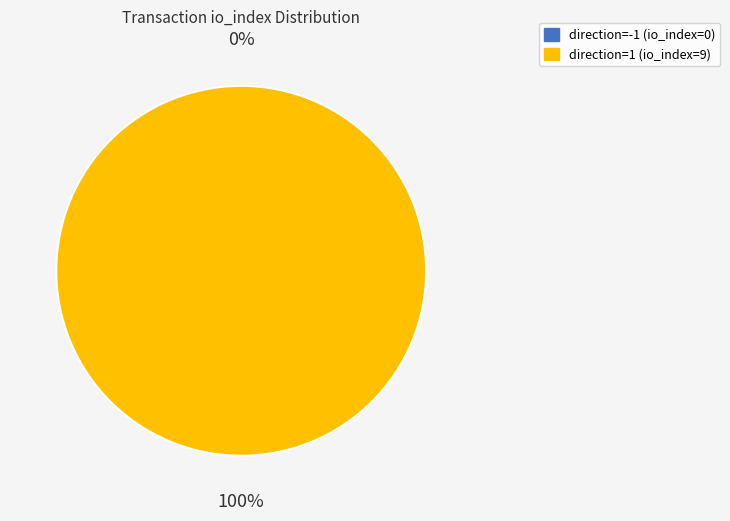

To the nearest percent, what is the average slice percentage?

50%